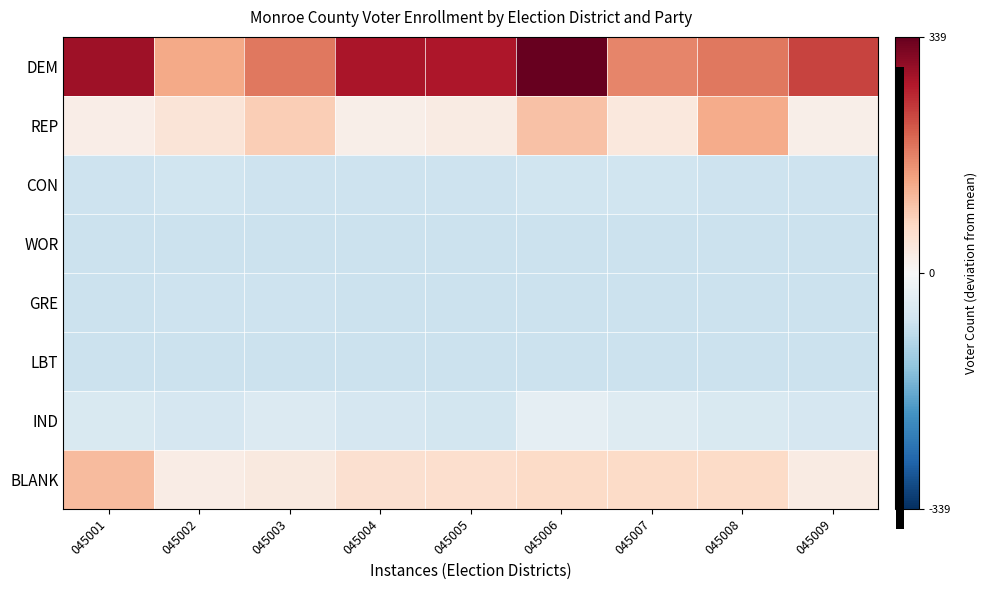

Reading right to left, transcribe all the data shown in this chart.

DEM: 045009=228.0	045008=179.0	045007=165.0	045006=339.0	045005=274.0	045004=278.0	045003=180.0	045002=129.0	045001=287.0
REP: 045009=21.0	045008=127.0	045007=37.0	045006=100.0	045005=28.0	045004=21.0	045003=84.0	045002=43.0	045001=23.0
CON: 045009=-71.0	045008=-70.0	045007=-67.0	045006=-68.0	045005=-70.0	045004=-70.0	045003=-71.0	045002=-68.0	045001=-70.0
WOR: 045009=-74.0	045008=-74.0	045007=-72.0	045006=-72.0	045005=-72.0	045004=-73.0	045003=-74.0	045002=-73.0	045001=-74.0
GRE: 045009=-72.0	045008=-73.0	045007=-72.0	045006=-72.0	045005=-73.0	045004=-72.0	045003=-71.0	045002=-70.0	045001=-72.0
LBT: 045009=-73.0	045008=-72.0	045007=-72.0	045006=-72.0	045005=-74.0	045004=-72.0	045003=-74.0	045002=-72.0	045001=-73.0
IND: 045009=-57.0	045008=-52.0	045007=-45.0	045006=-31.0	045005=-62.0	045004=-57.0	045003=-47.0	045002=-58.0	045001=-51.0
BLANK: 045009=28.0	045008=65.0	045007=65.0	045006=66.0	045005=58.0	045004=53.0	045003=33.0	045002=26.0	045001=108.0